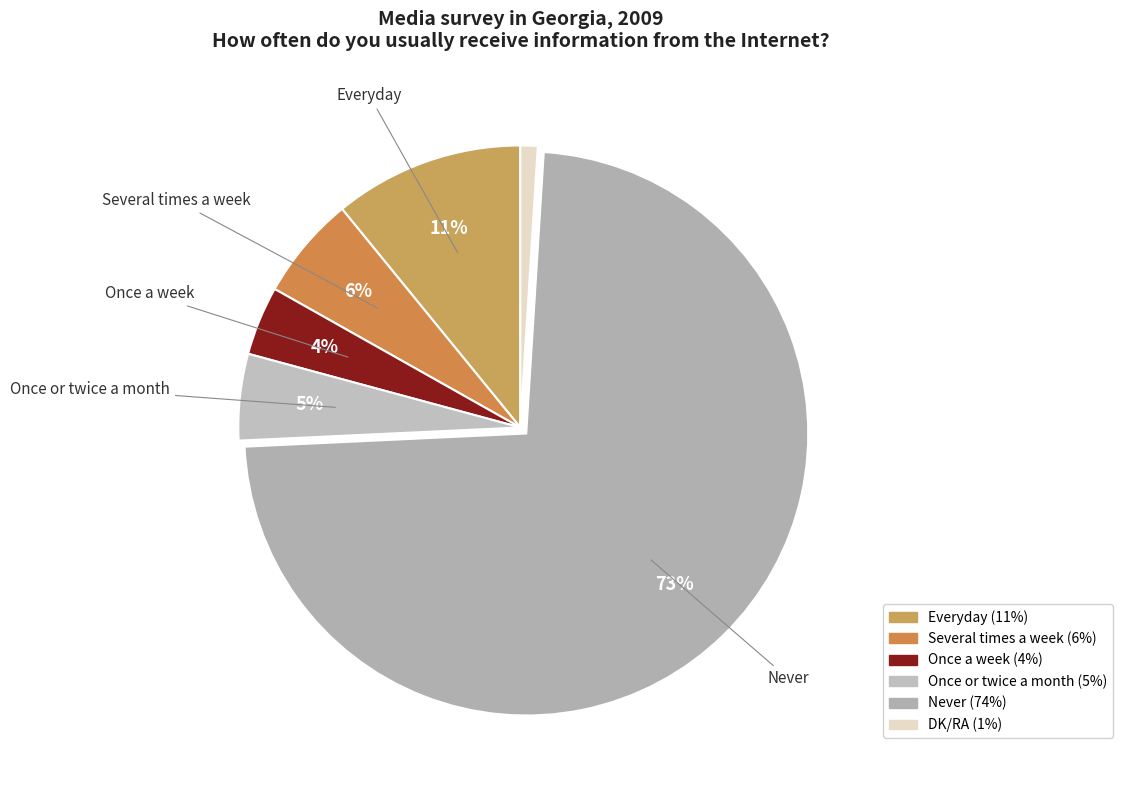

To the nearest percent, what portion does Once or twice a month represent?

5%